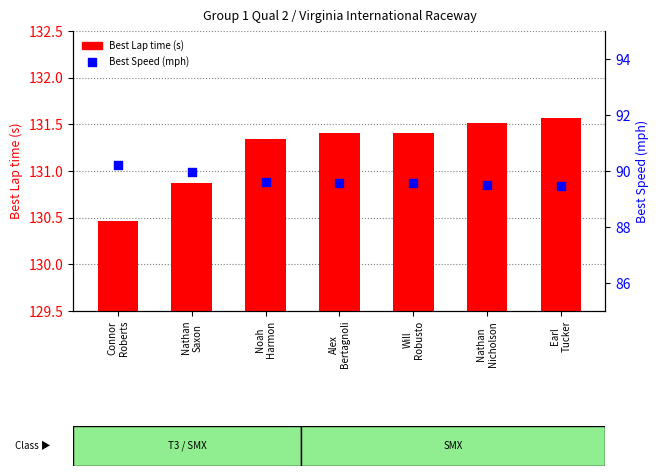

Which series reaches the maximum Y coordinate?

Best Lap time (s)